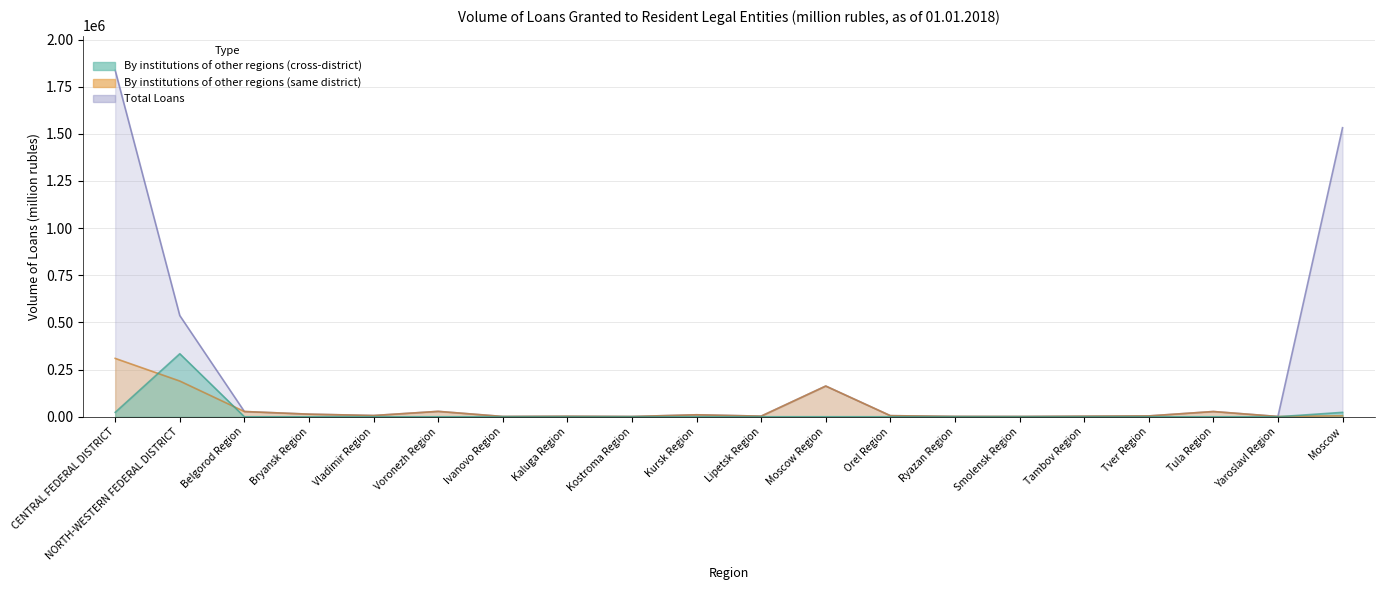

Reading left to right, what are all the values shown in this chart?

Total Loans: CENTRAL FEDERAL DISTRICT=1836817	NORTH-WESTERN FEDERAL DISTRICT=536491	Belgorod Region=27758	Bryansk Region=13805	Vladimir Region=6600	Voronezh Region=28569	Ivanovo Region=1514	Kaluga Region=2663	Kostroma Region=1313	Kursk Region=10469	Lipetsk Region=3253	Moscow Region=162843	Orel Region=5776	Ryazan Region=1826	Smolensk Region=1443	Tambov Region=2987	Tver Region=4404	Tula Region=27750	Yaroslavl Region=1518	Moscow=1532325
By credit institutions of other regions (same federal district): CENTRAL FEDERAL DISTRICT=309512	NORTH-WESTERN FEDERAL DISTRICT=189368	Belgorod Region=27758	Bryansk Region=13804	Vladimir Region=6600	Voronezh Region=28569	Ivanovo Region=1513	Kaluga Region=2663	Kostroma Region=1313	Kursk Region=10470	Lipetsk Region=3253	Moscow Region=162842	Orel Region=5776	Ryazan Region=1826	Smolensk Region=1442	Tambov Region=2987	Tver Region=4404	Tula Region=27750	Yaroslavl Region=1374	Moscow=5166
By credit institutions of other regions (cross-federal district): CENTRAL FEDERAL DISTRICT=23372	NORTH-WESTERN FEDERAL DISTRICT=334107	Belgorod Region=0	Bryansk Region=0	Vladimir Region=0	Voronezh Region=0	Ivanovo Region=0	Kaluga Region=0	Kostroma Region=0	Kursk Region=0	Lipetsk Region=0	Moscow Region=0	Orel Region=0	Ryazan Region=0	Smolensk Region=0	Tambov Region=0	Tver Region=0	Tula Region=0	Yaroslavl Region=0	Moscow=23372